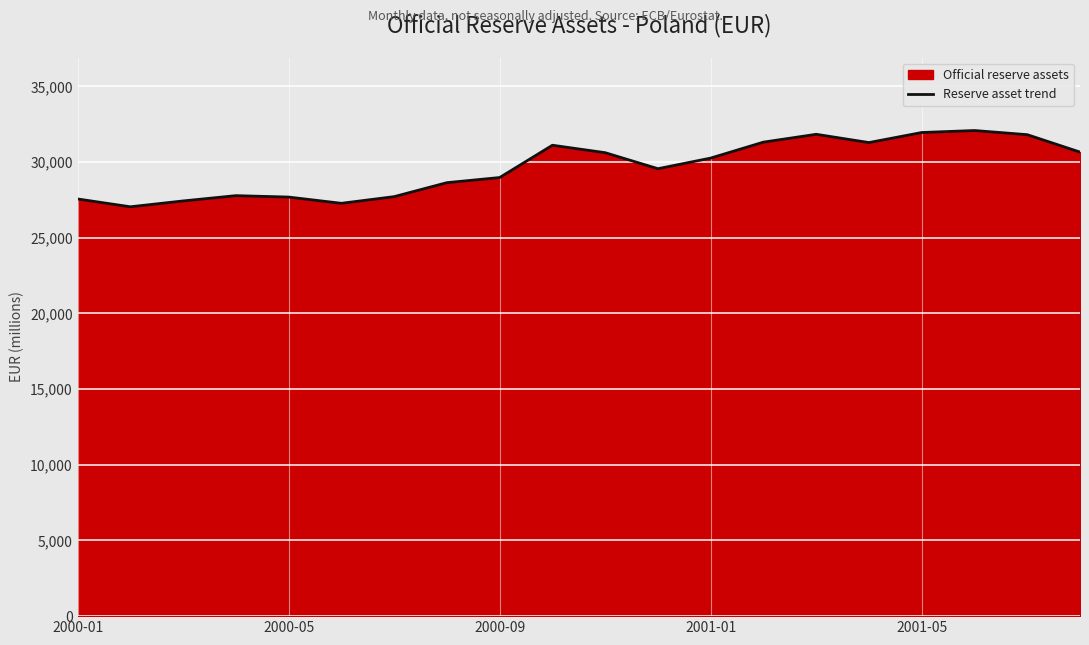

What is the maximum value shown in the chart?

32081.8